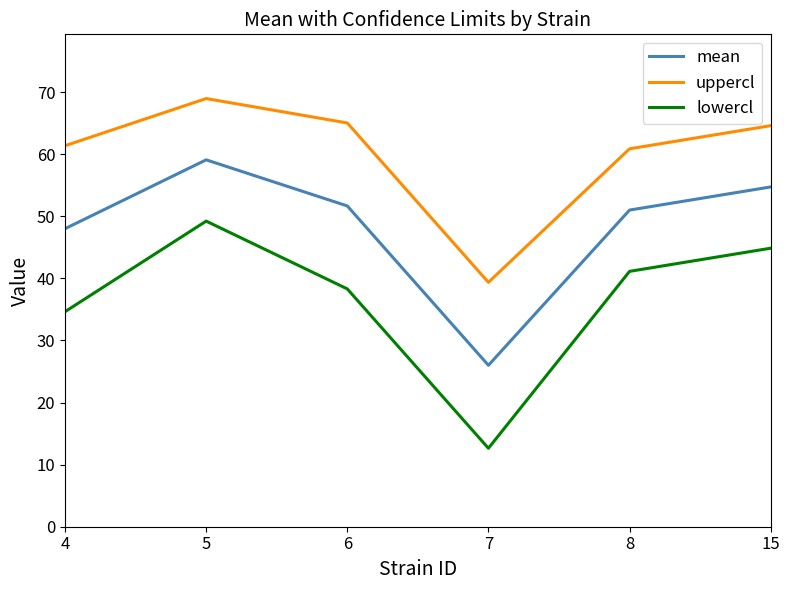

At which category is the sum across all series the highest?

5